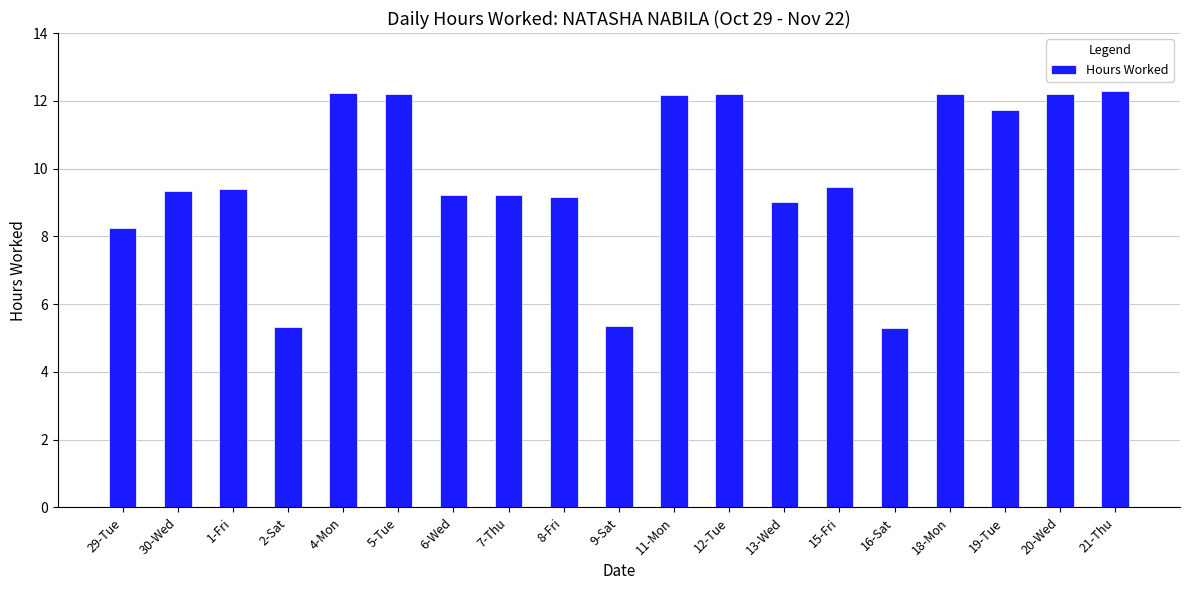

The value at 8-Fri is 2.0. True or false?

False